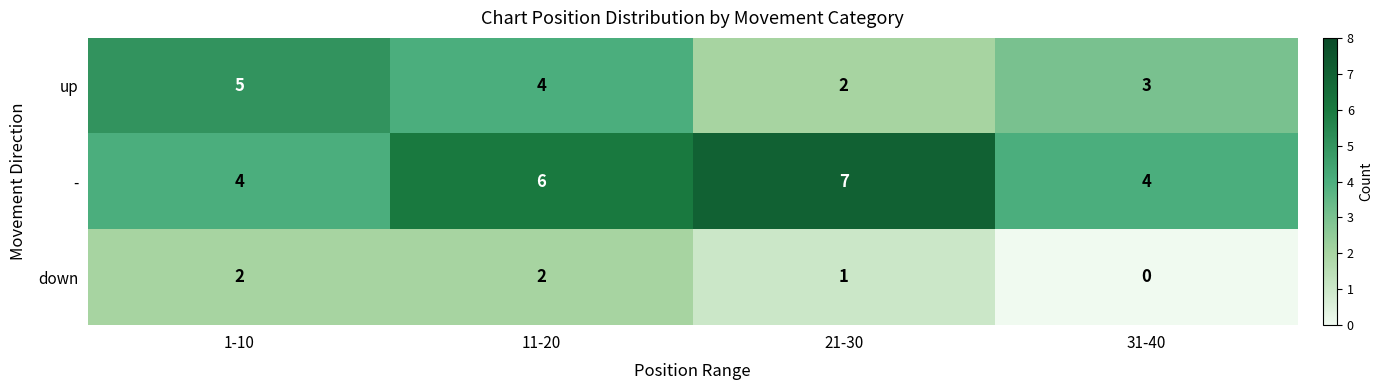

At which category does the chart reach its peak across all series?

21-30